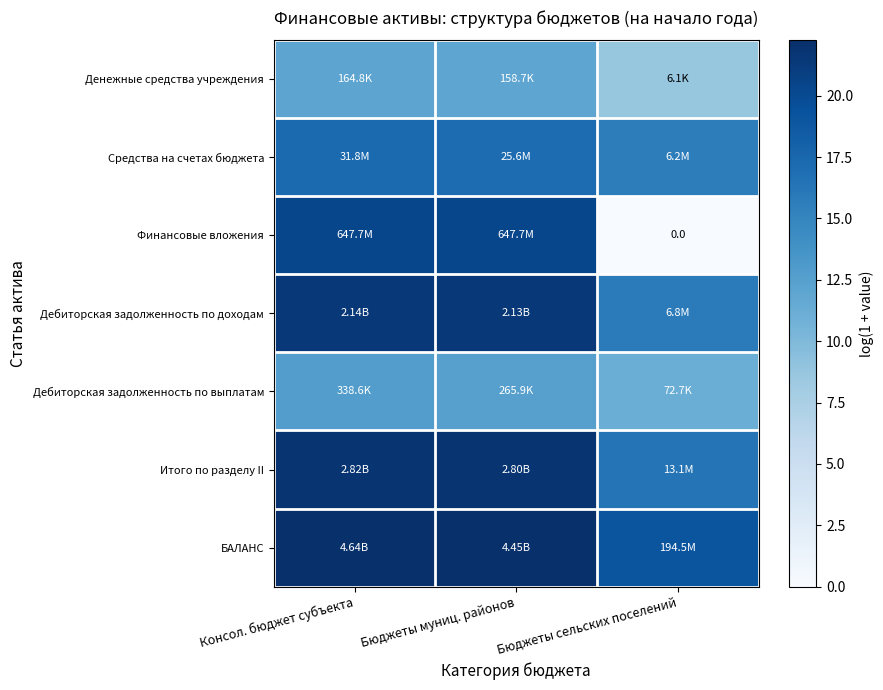

At which category is the sum across all series the highest?

Консол. бюджет субъекта